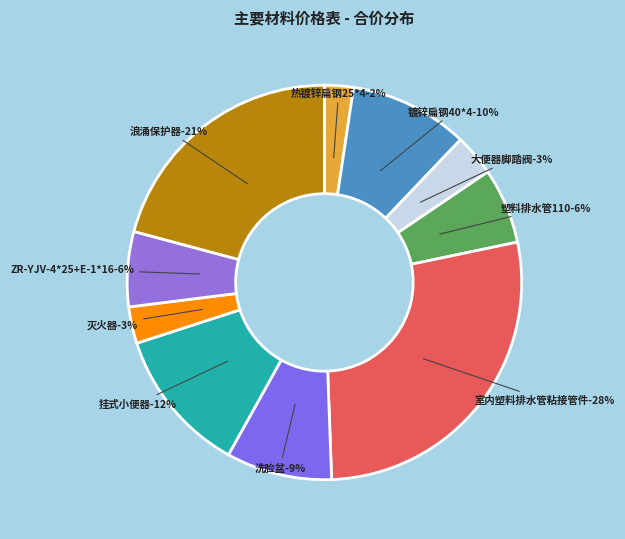

Is there any slice that represents more than half of the pie?

No